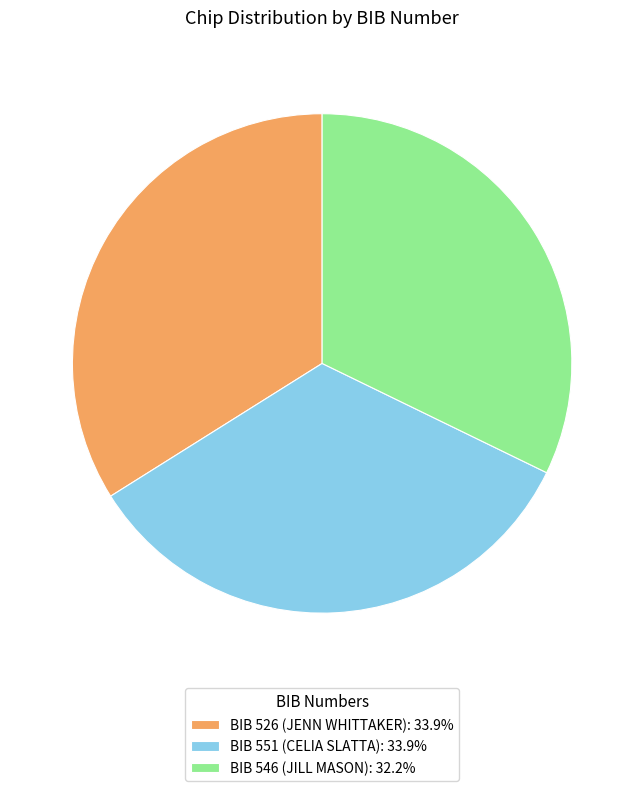

Does BIB 551 (CELIA SLATTA): 33.9% account for over 50% of the chart?

No